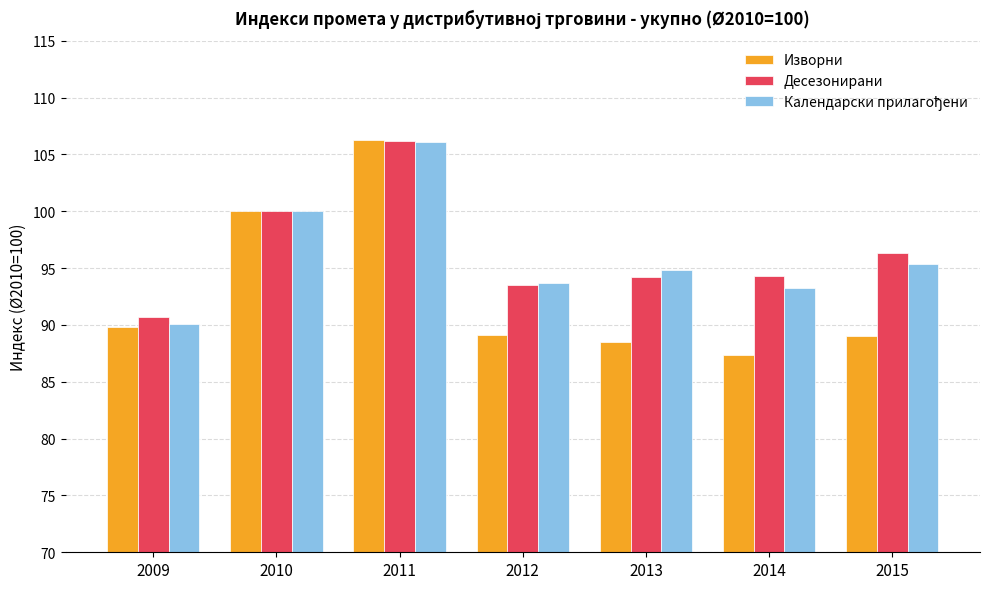

The value of Десезонирани at 2009 is 90.7. True or false?

True